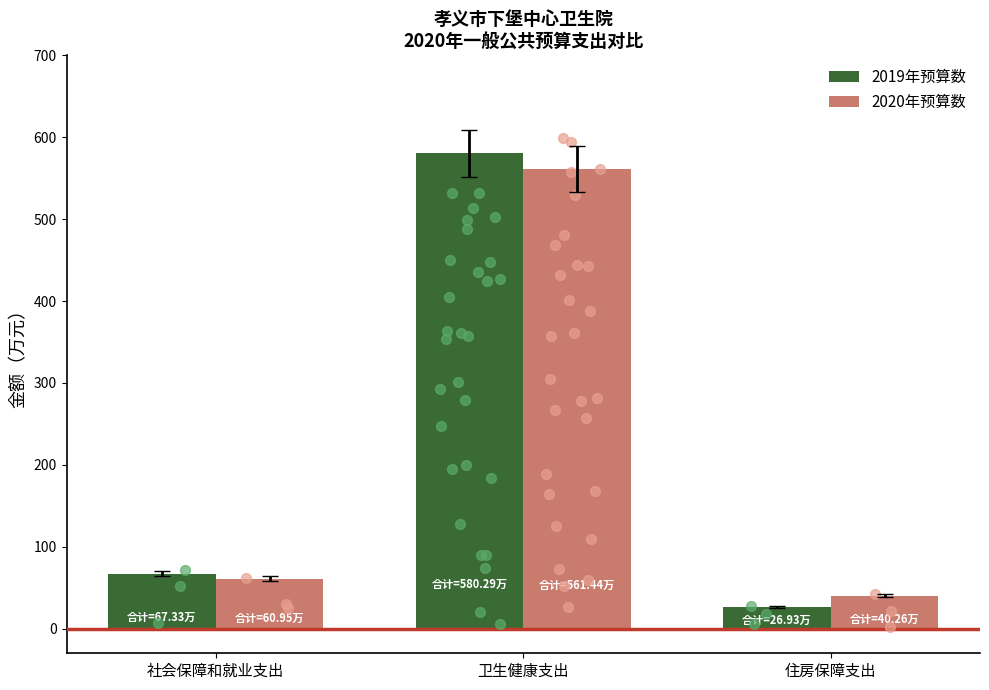

Which series has the widest spread of Y values?

2019年预算数